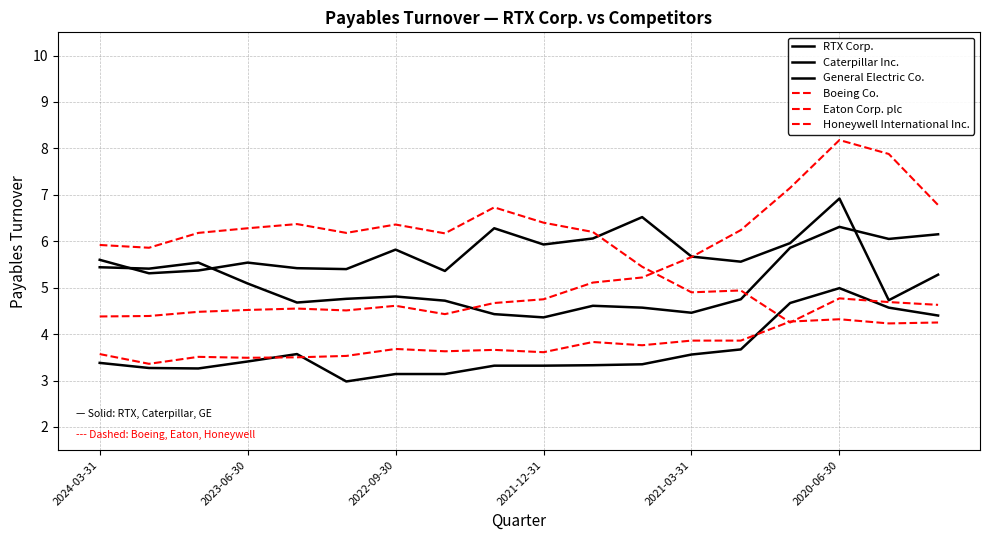

True or false: Honeywell International Inc. and Eaton Corp. plc intersect in this chart.

False